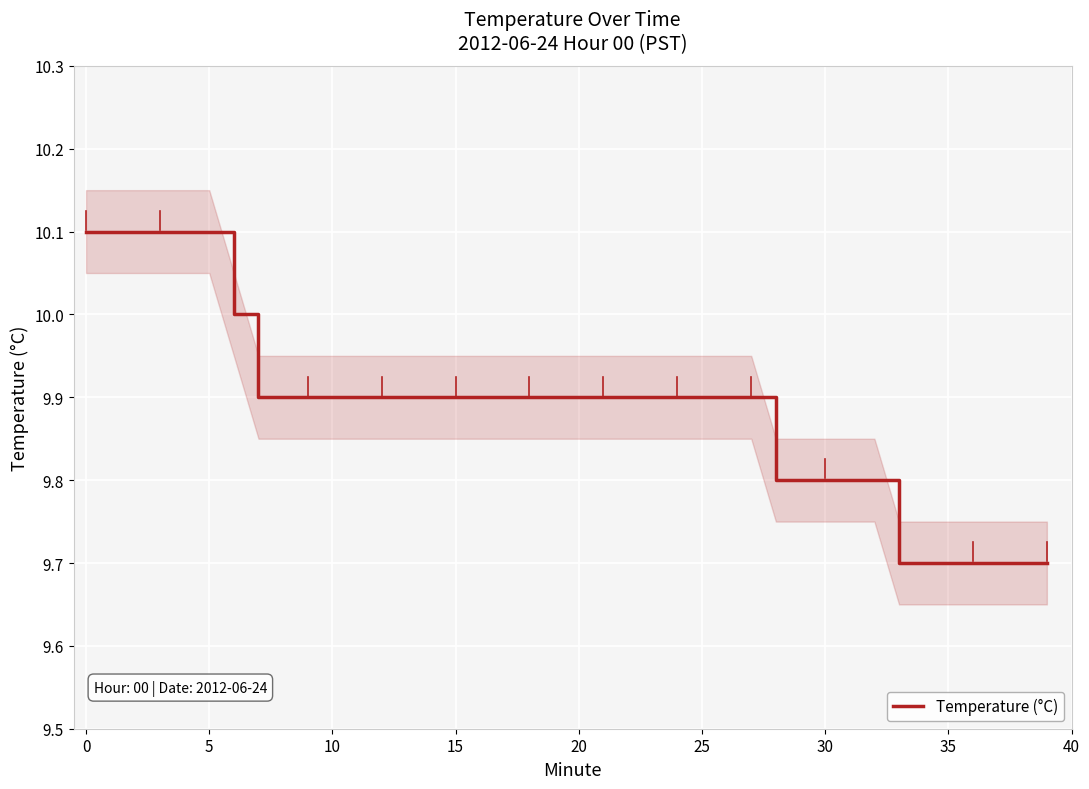

What is the difference between the maximum and minimum values?

0.4